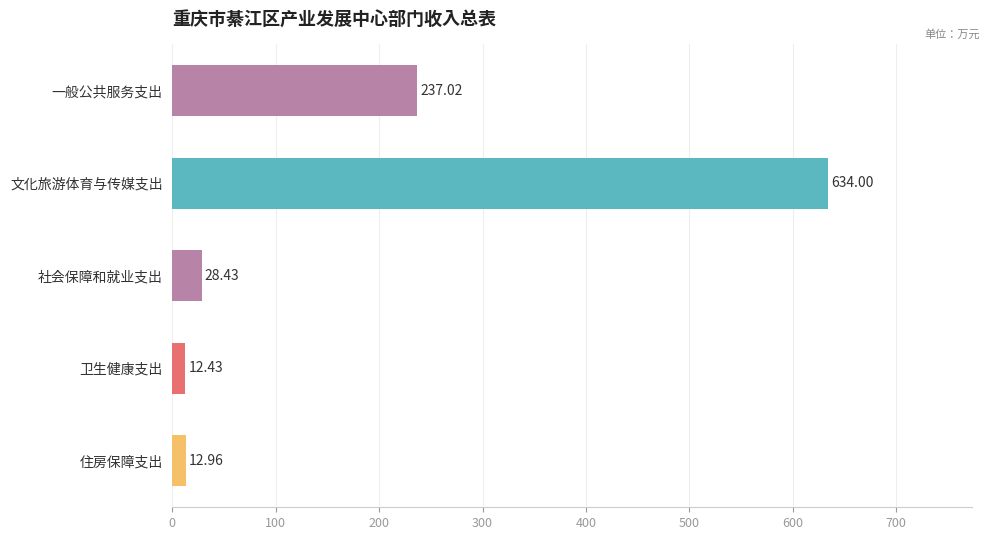

What is the difference between the maximum and minimum values?

621.6